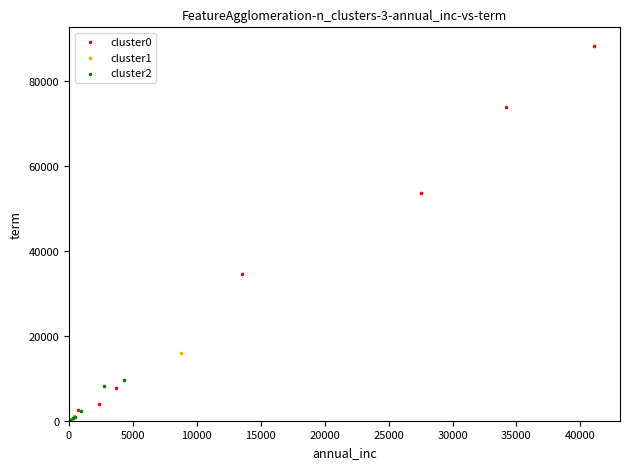

Which series has the largest Y range (max minus min)?

cluster0